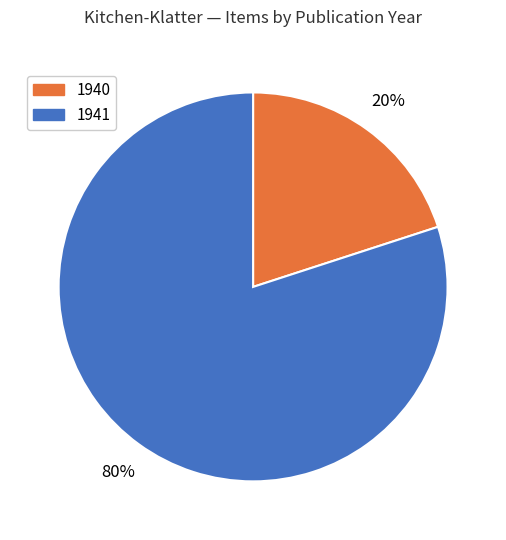

Is there a majority slice in this chart?

Yes